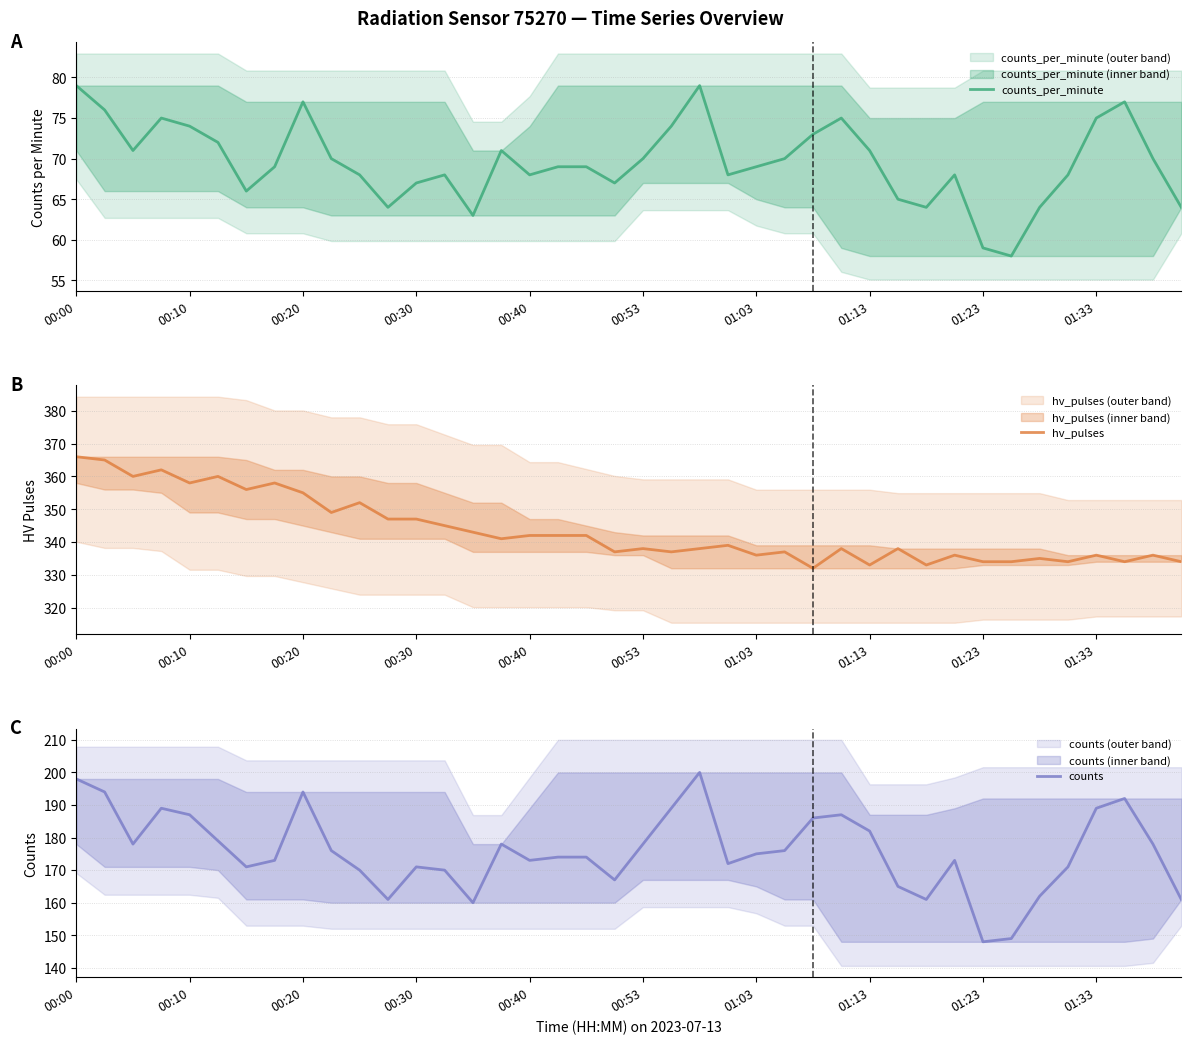

Is it true that counts_per_minute equals 71 at 01:13?

True